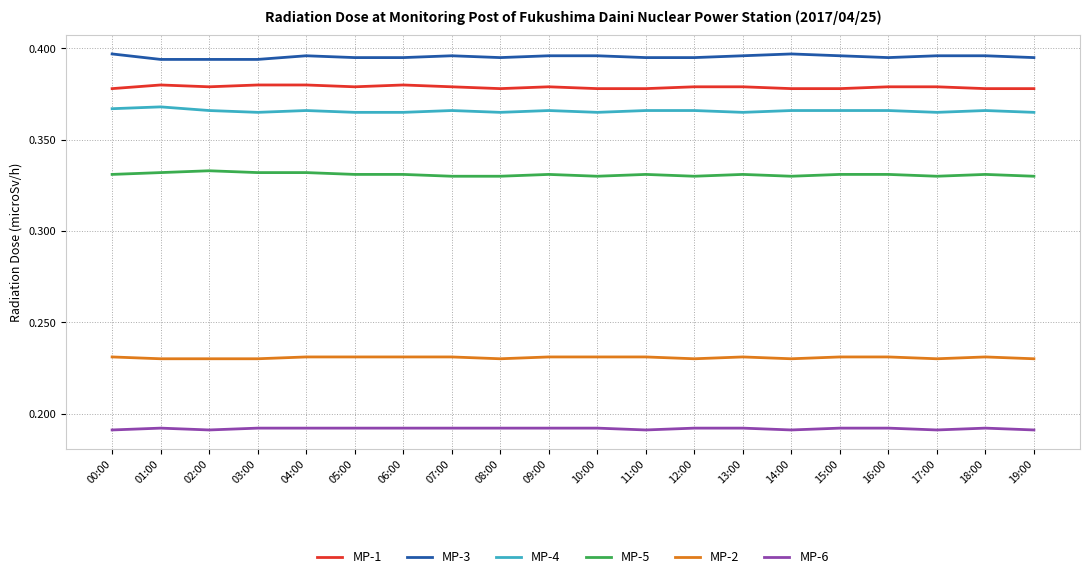

Rank the series at 02:00 from highest to lowest value.

MP-3, MP-1, MP-4, MP-5, MP-2, MP-6